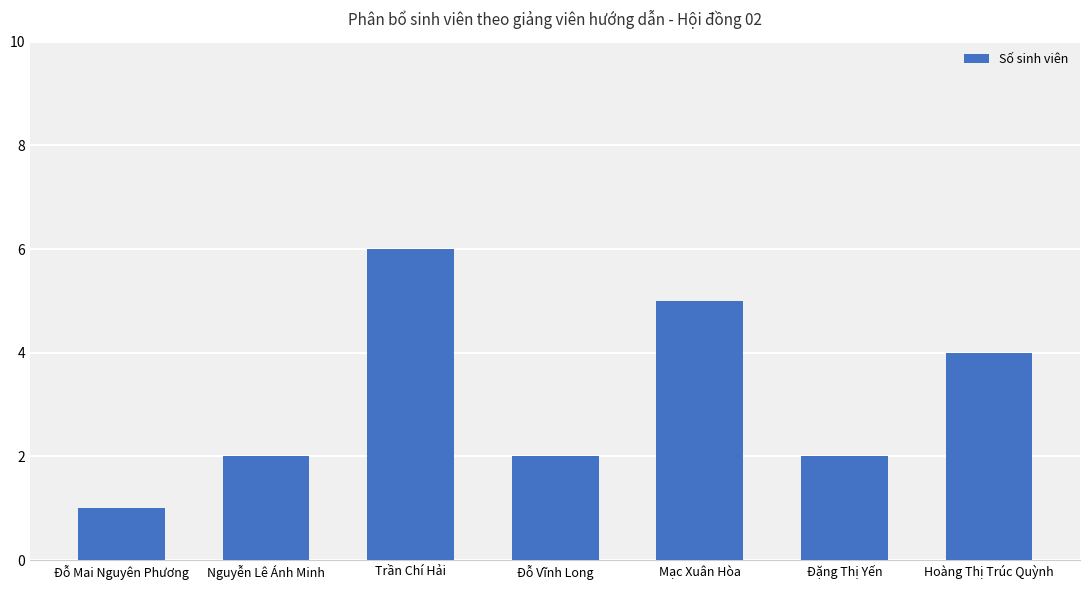

True or false: the data shows 6 at Trần Chí Hải.

True